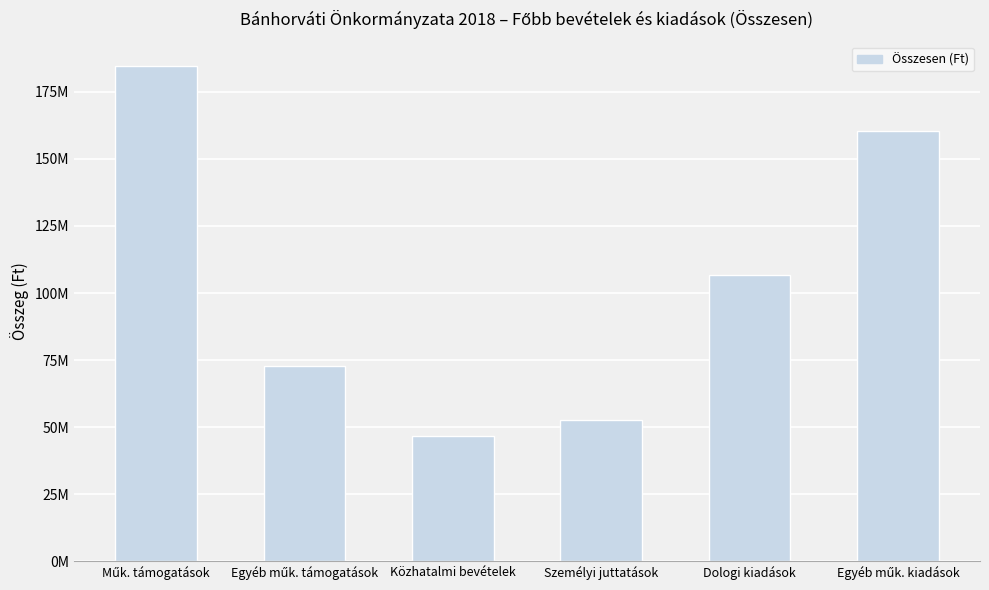

Are the bars horizontal?

No